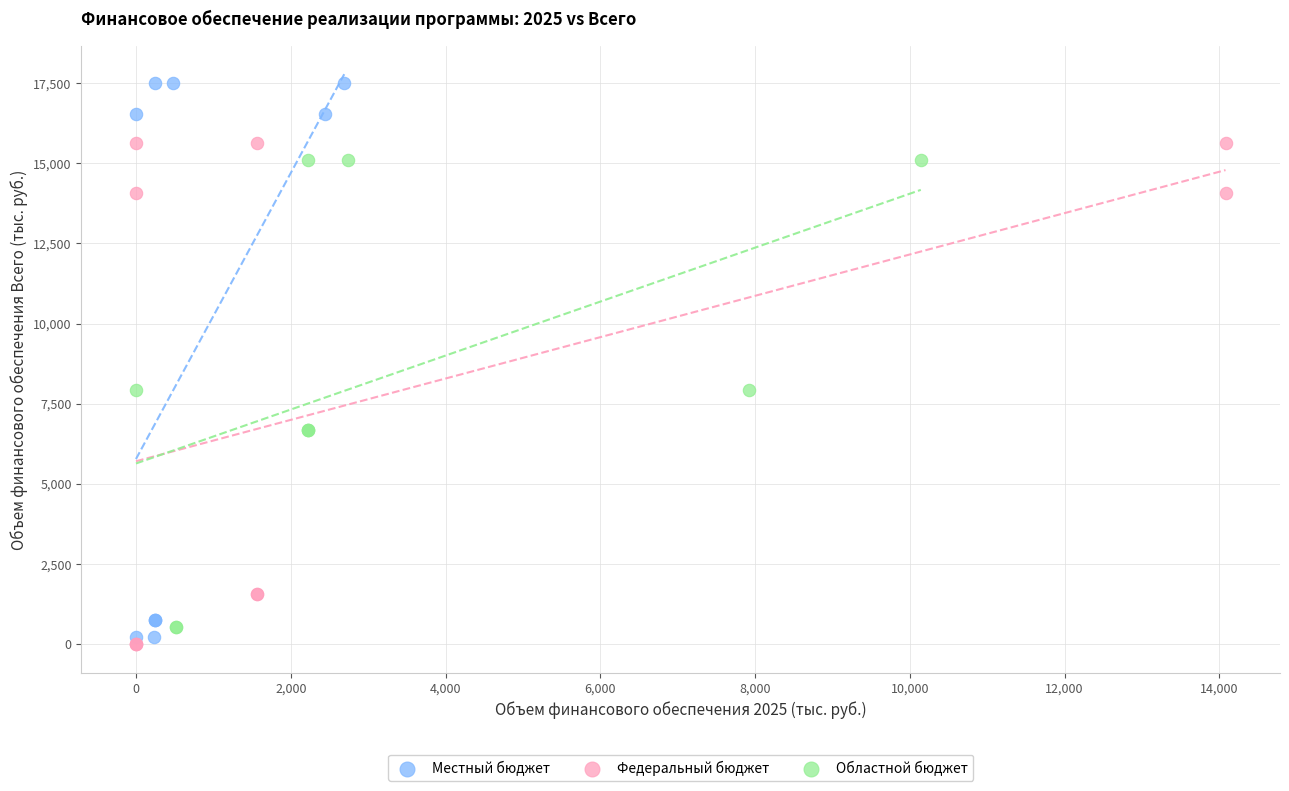

Which series has the widest spread of Y values?

Местный бюджет